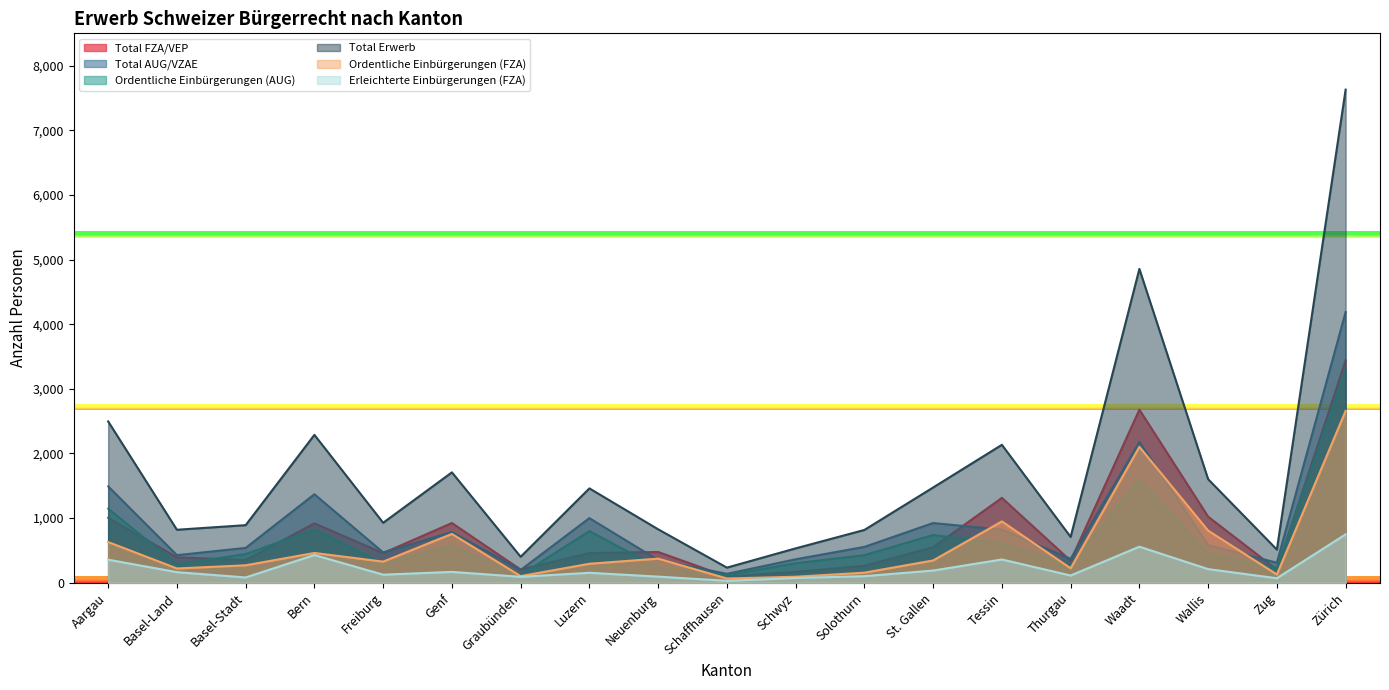

Between Schaffhausen and Schwyz, which series saw the biggest shift?

Total Erwerb